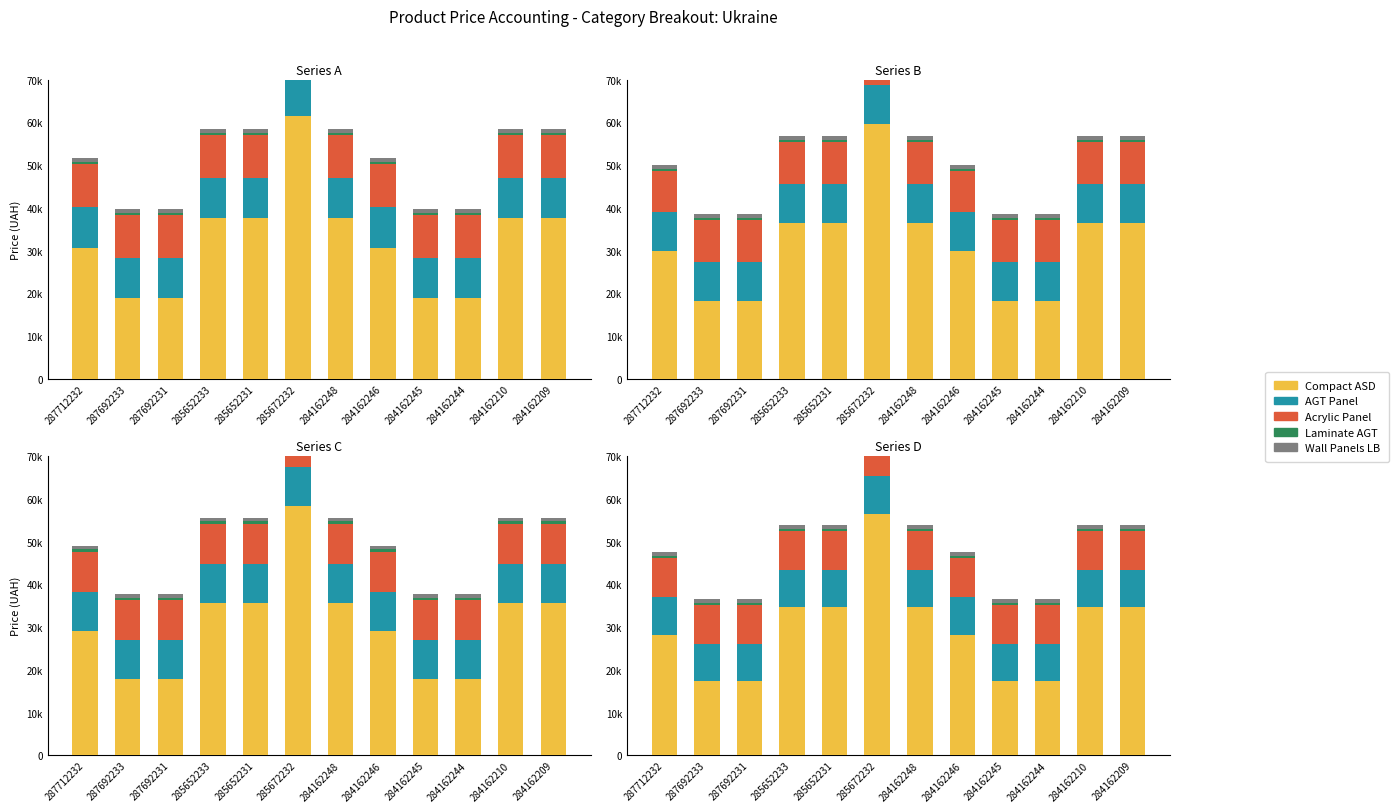

What is the difference between the highest and lowest values at 285672232?

56023.6